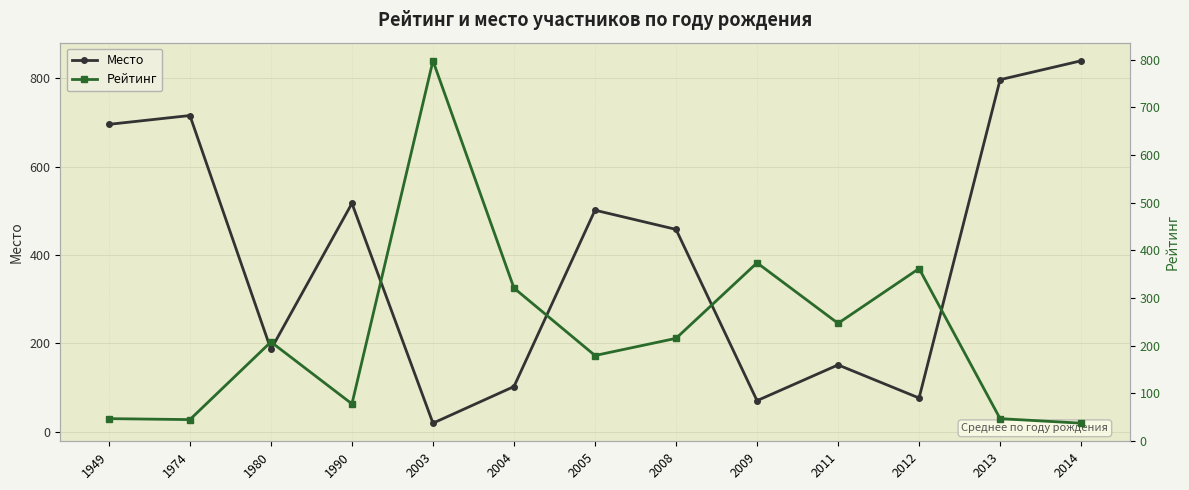

Reading left to right, transcribe all the data shown in this chart.

Место: 696.0	716.0	186.0	517.0	19.0	102.0	501.5	458.0	70.0	151.0	76.0	797.2	840.0
Рейтинг: 47.0	45.0	208.0	78.0	798.0	321.0	179.5	215.5	374.0	247.0	362.0	47.0	37.5